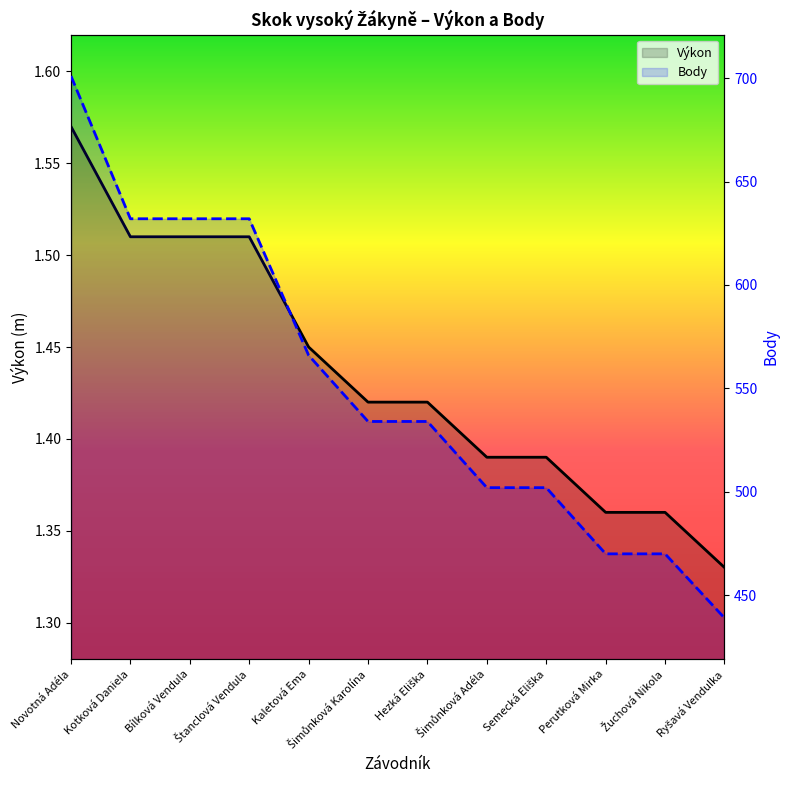

What is the label of the 12th point from the left?

Ryšavá Vendulka